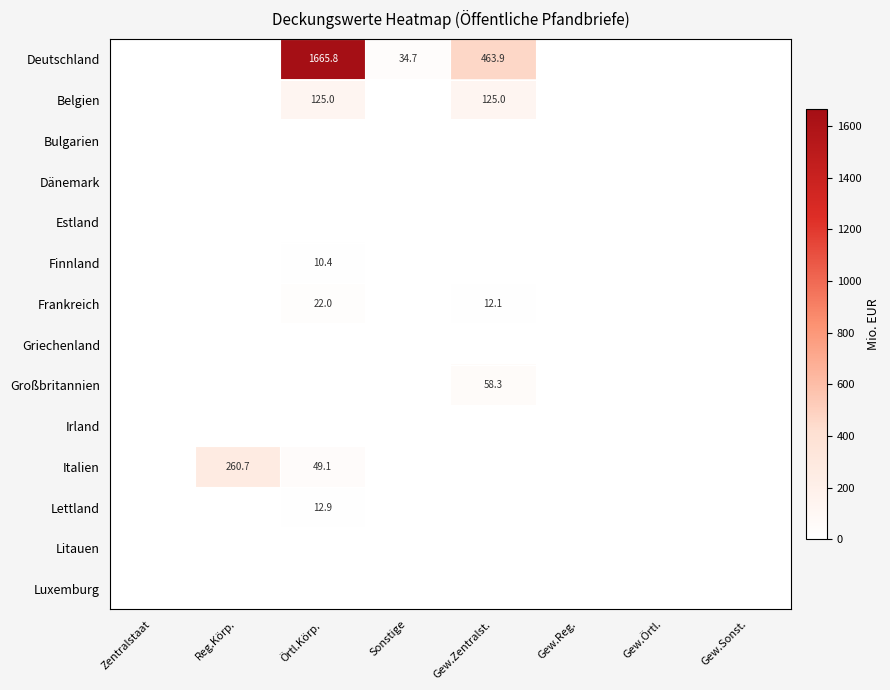

True or false: Großbritannien has a value of 58.3 at Gew.Zentralst..

True